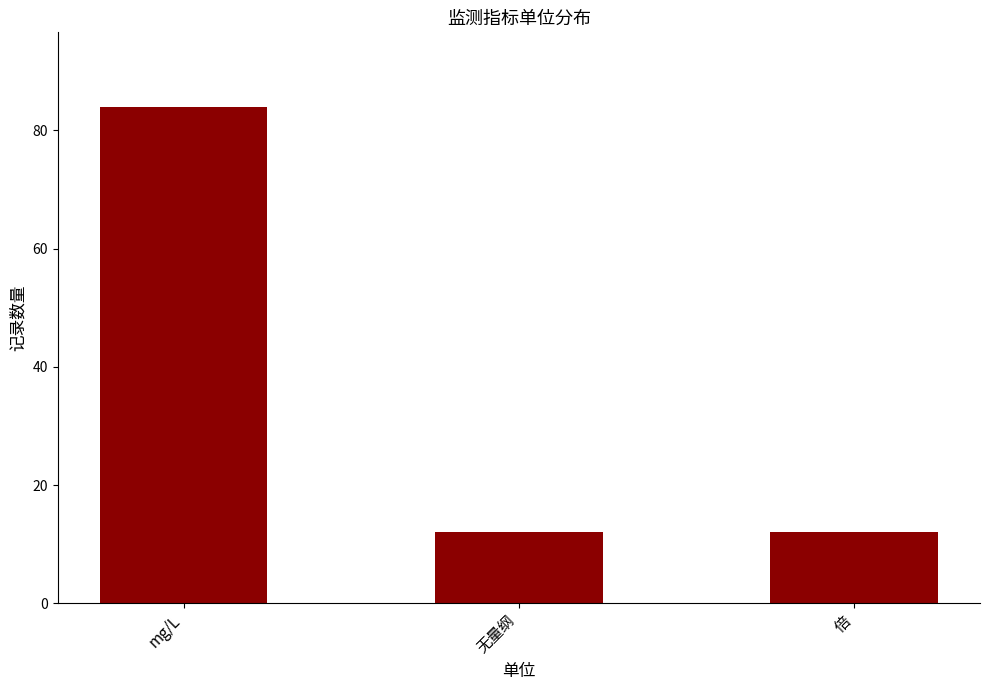

The value at 倍 is 20. True or false?

False